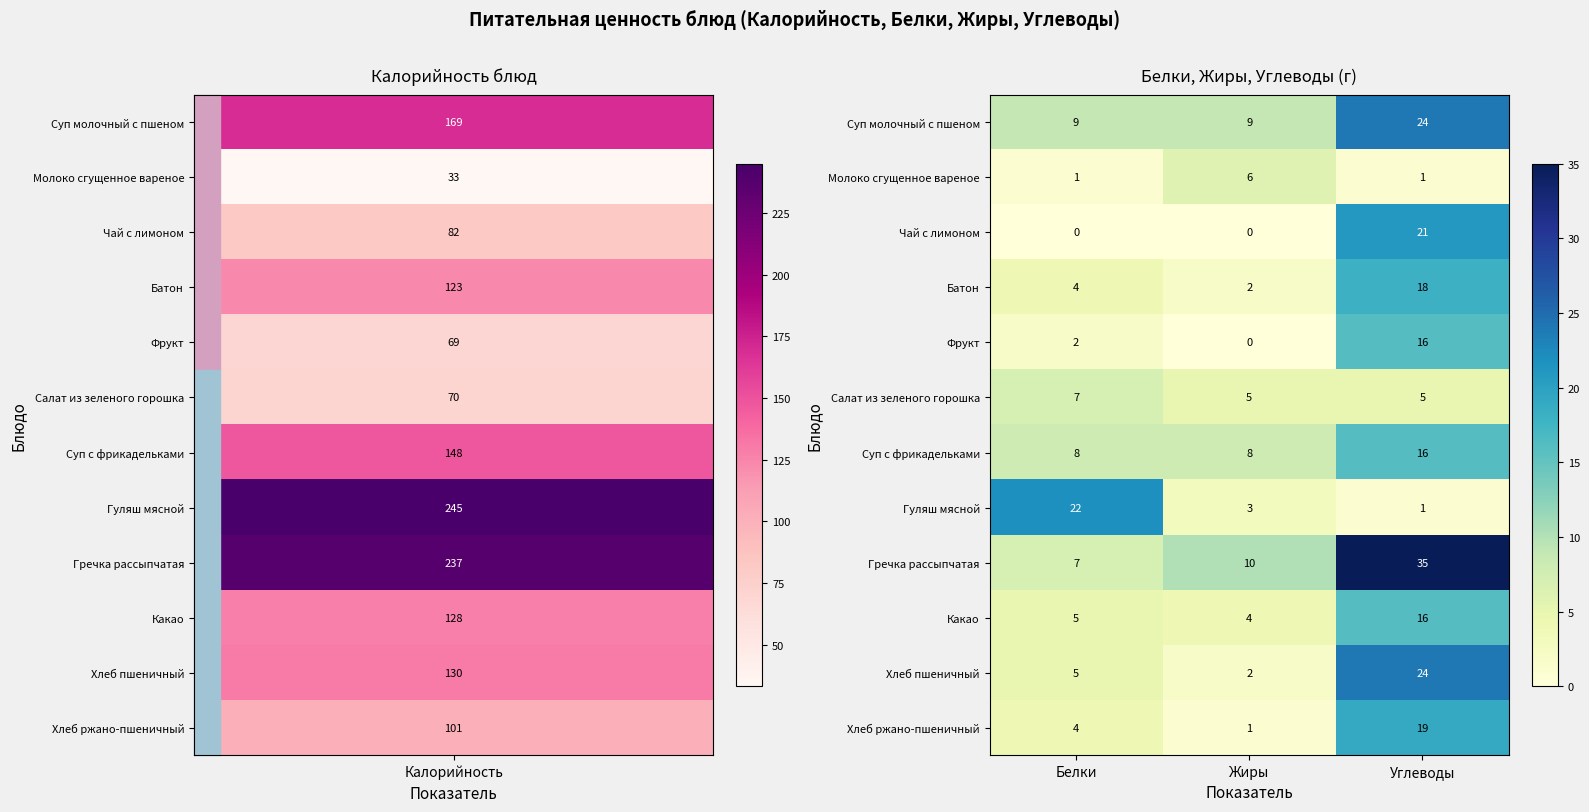

Count the Салат из зеленого горошка values in the range 5 to 7.

3